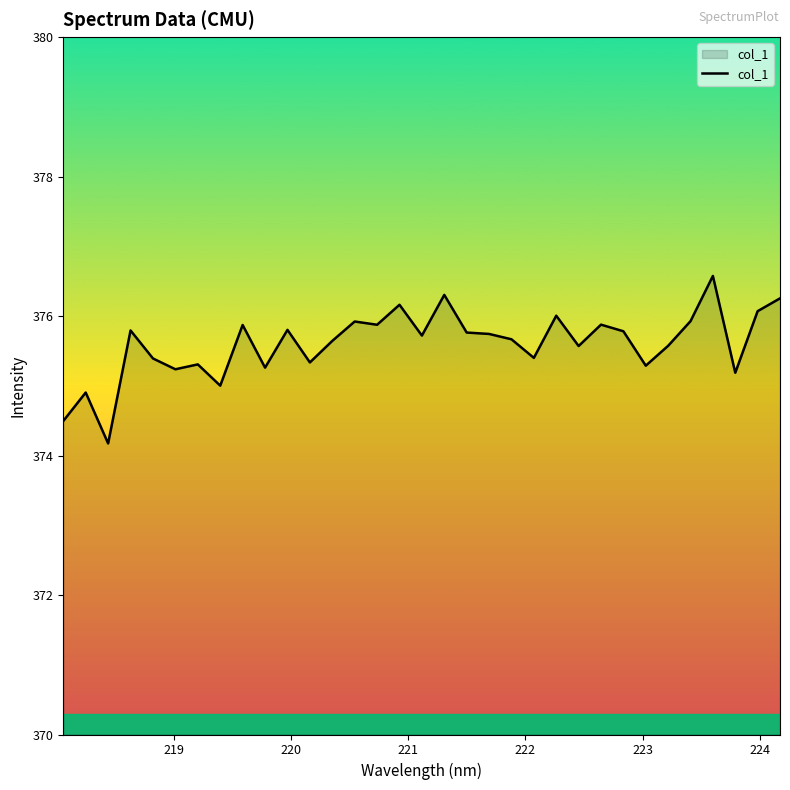

What is the maximum value shown in the chart?

376.6